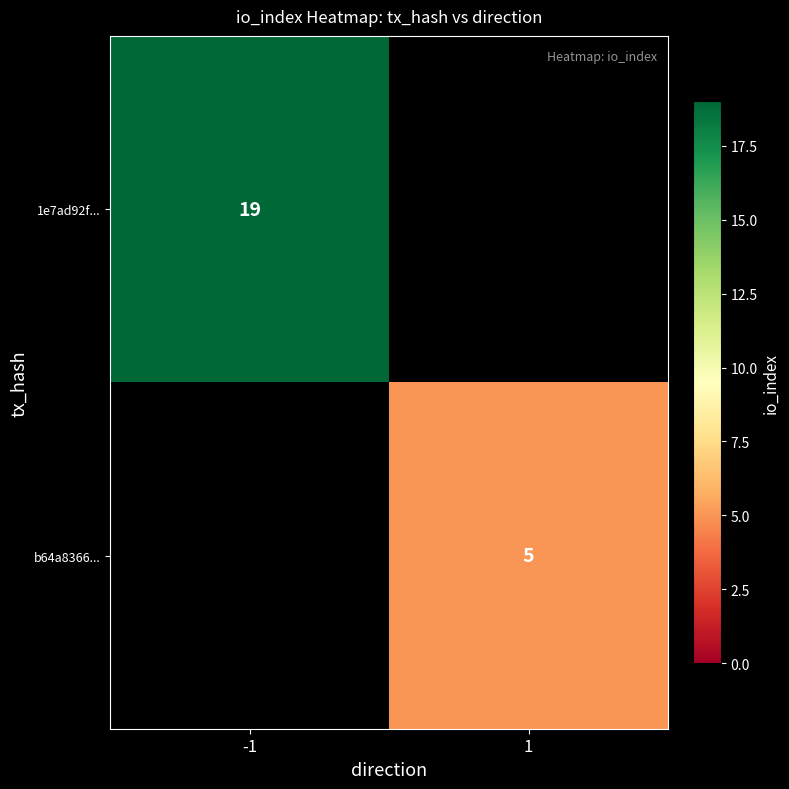

The value of 1e7ad92f... at -1 is 19. True or false?

True